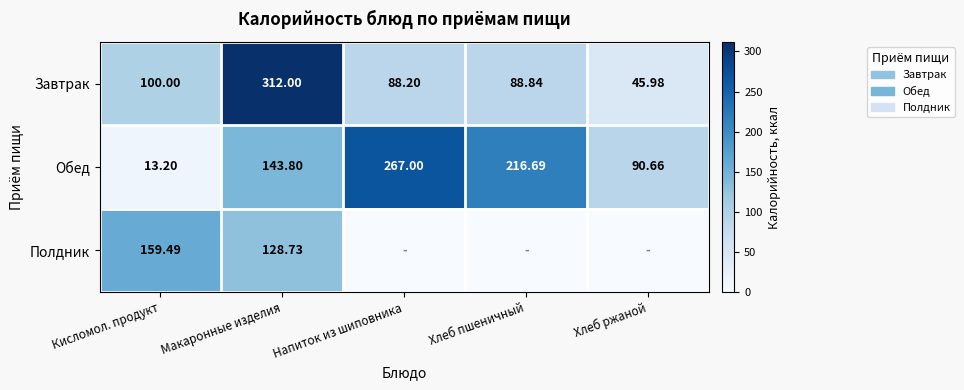

Rank the categories by Обед value from lowest to highest.

Кисломол. продукт, Хлеб ржаной, Макаронные изделия, Хлеб пшеничный, Напиток из шиповника